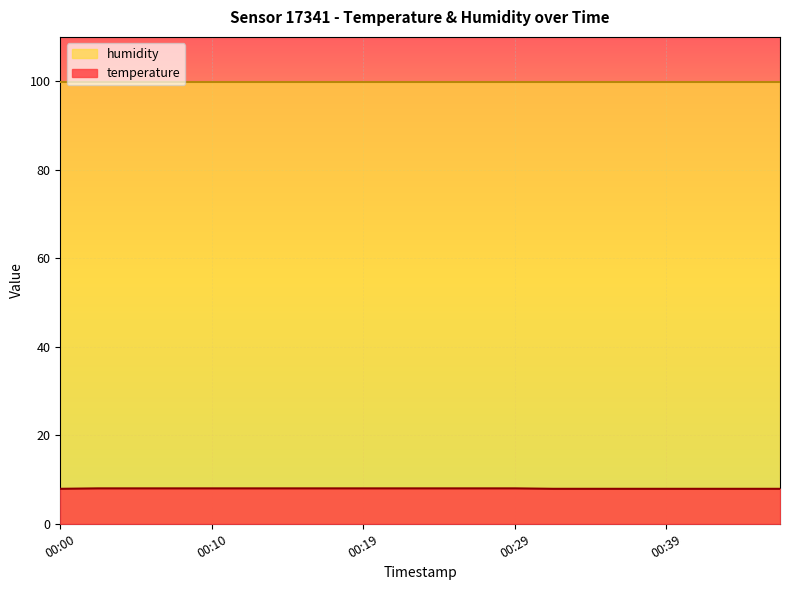

At which label is the value closest to 7?

00:00